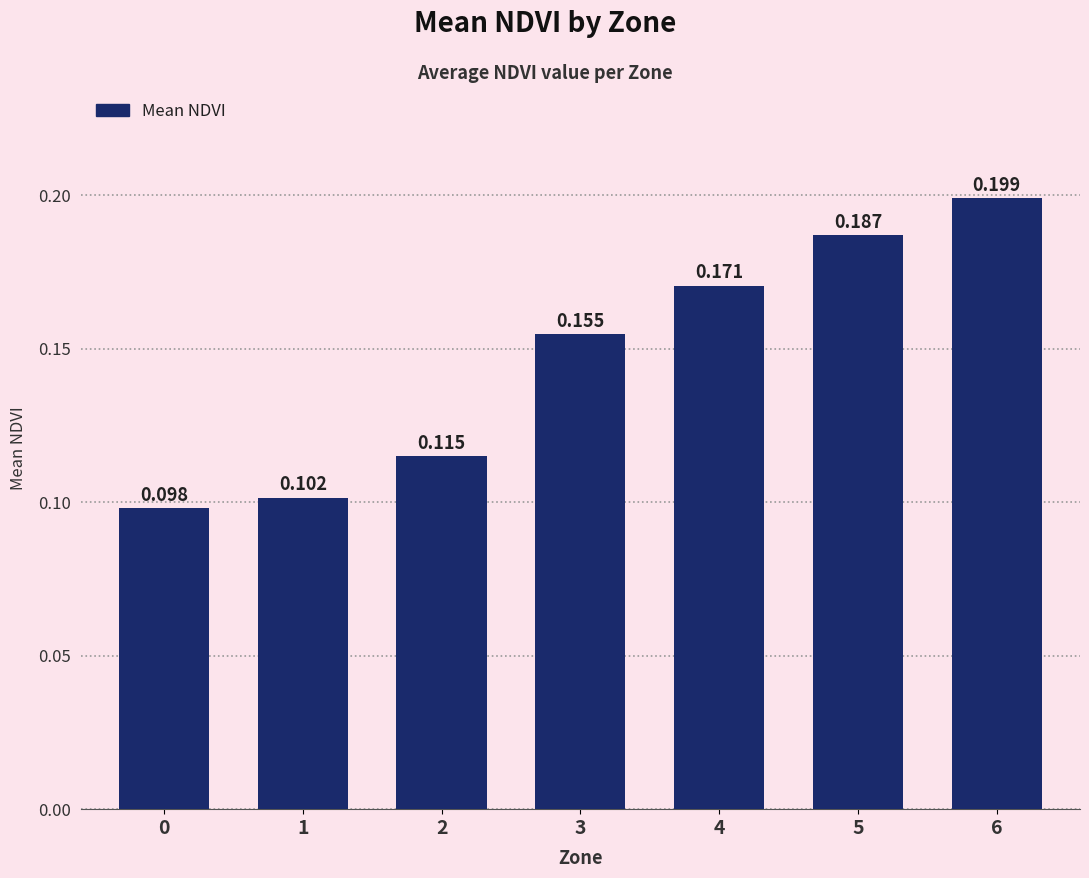

What is the sum of the values at 3 and 1?

0.3